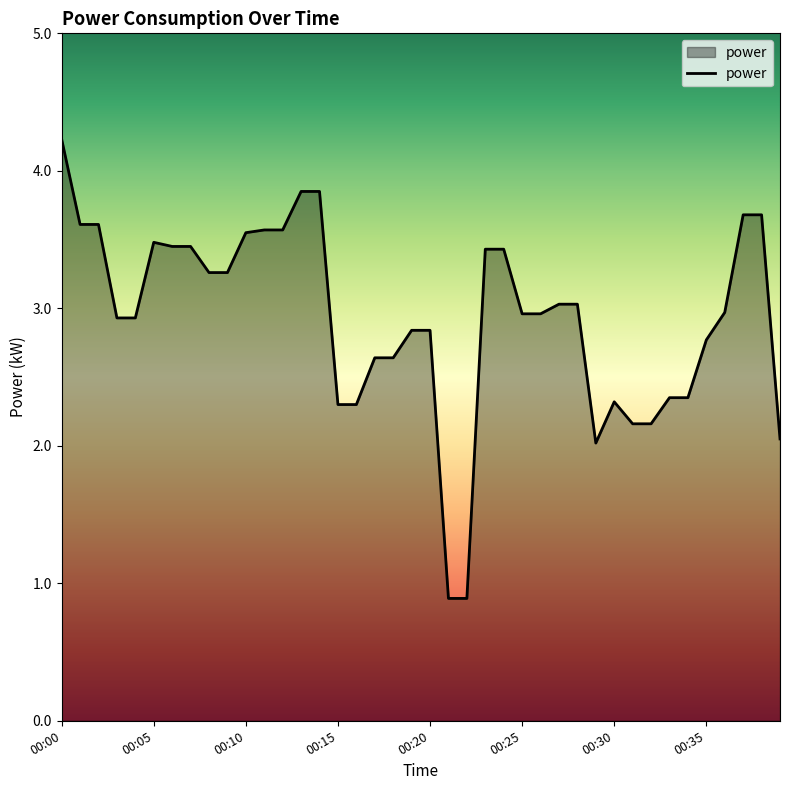

What is the difference between the maximum and minimum values?

3.3